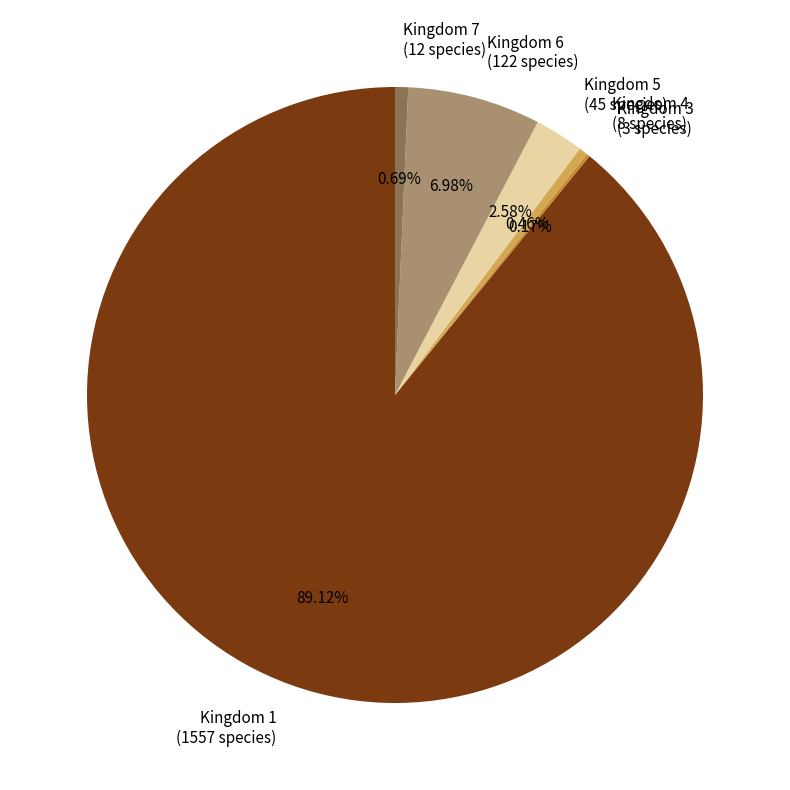

What is the ratio of the value at Kingdom 6 (122 species) to the value at Kingdom 4 (8 species)?

15.2